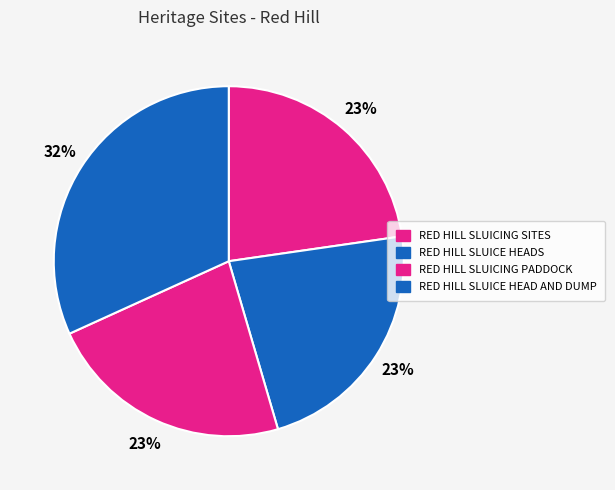

To the nearest percent, what is the difference between the largest and smallest slice percentages?

9%